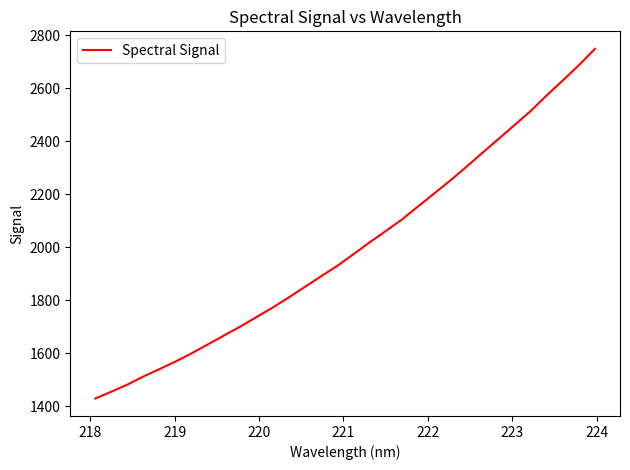

What is the difference between the maximum and minimum values?

1319.3